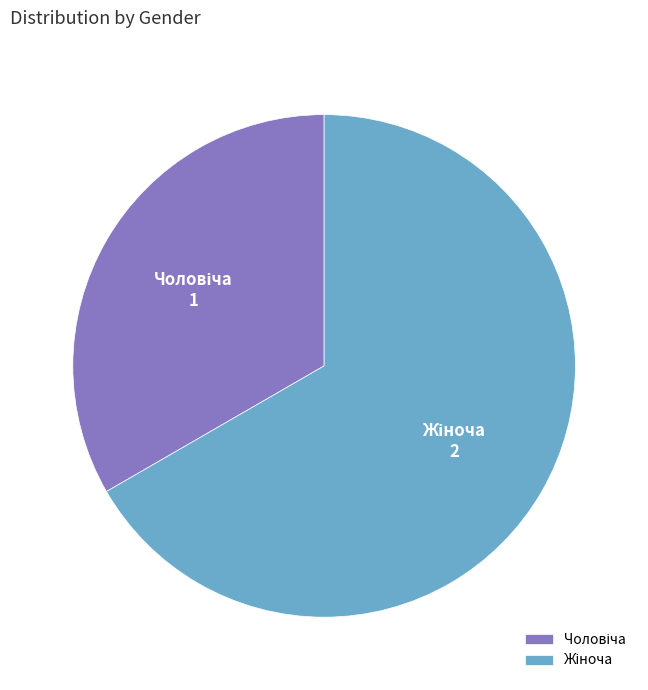

To the nearest percent, what percentage of the pie is Жіноча?

67%